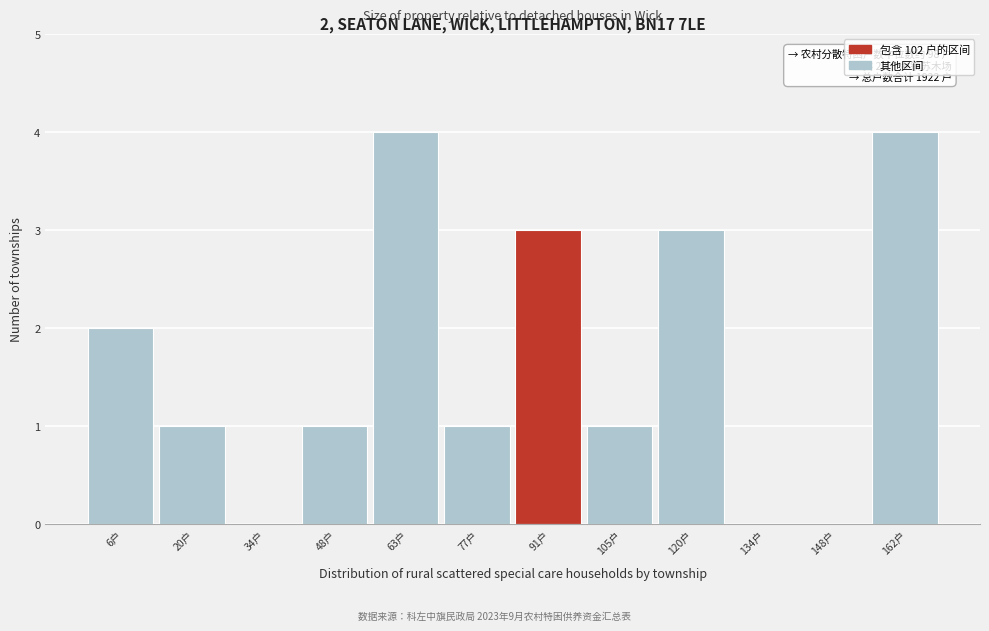

Reading left to right, extract all data points from this chart.

6户=2	20户=1	34户=0	48户=1	63户=4	77户=1	91户=3	105户=1	120户=3	134户=0	148户=0	162户=4